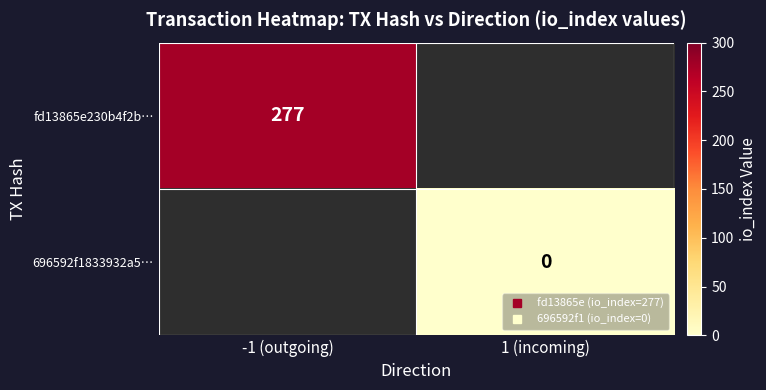

The value of fd13865e230b4f2b… at -1 (outgoing) is 476.0. True or false?

False